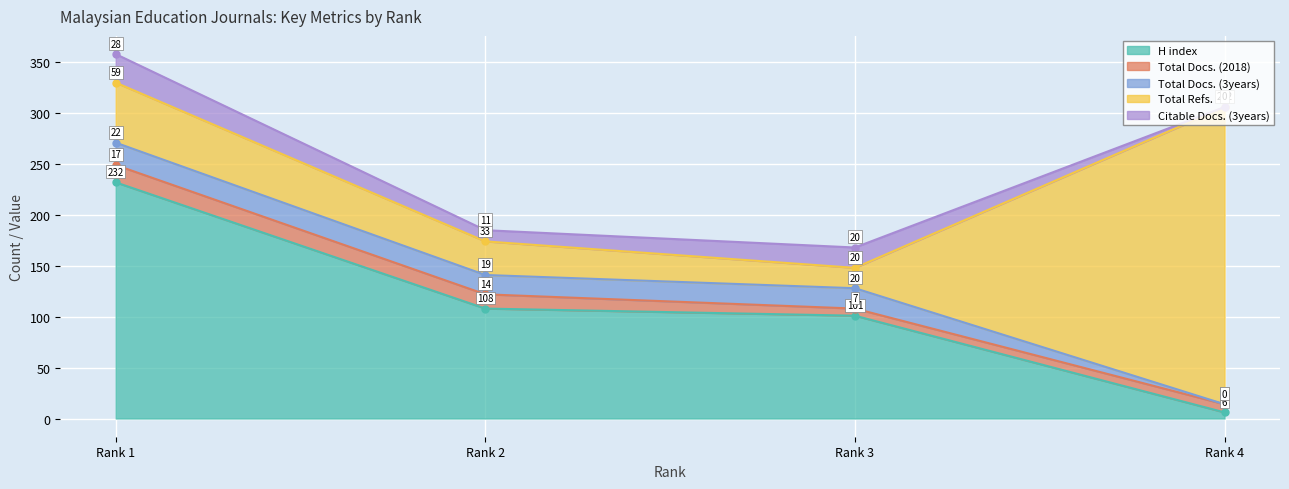

What is the sum of all H index values?

447